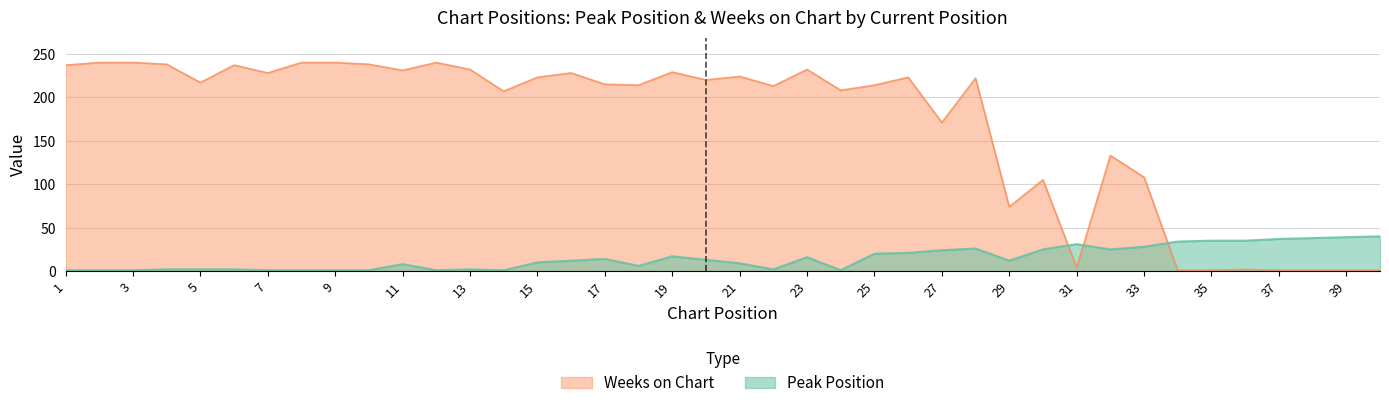

How many lines are shown in the chart?

2